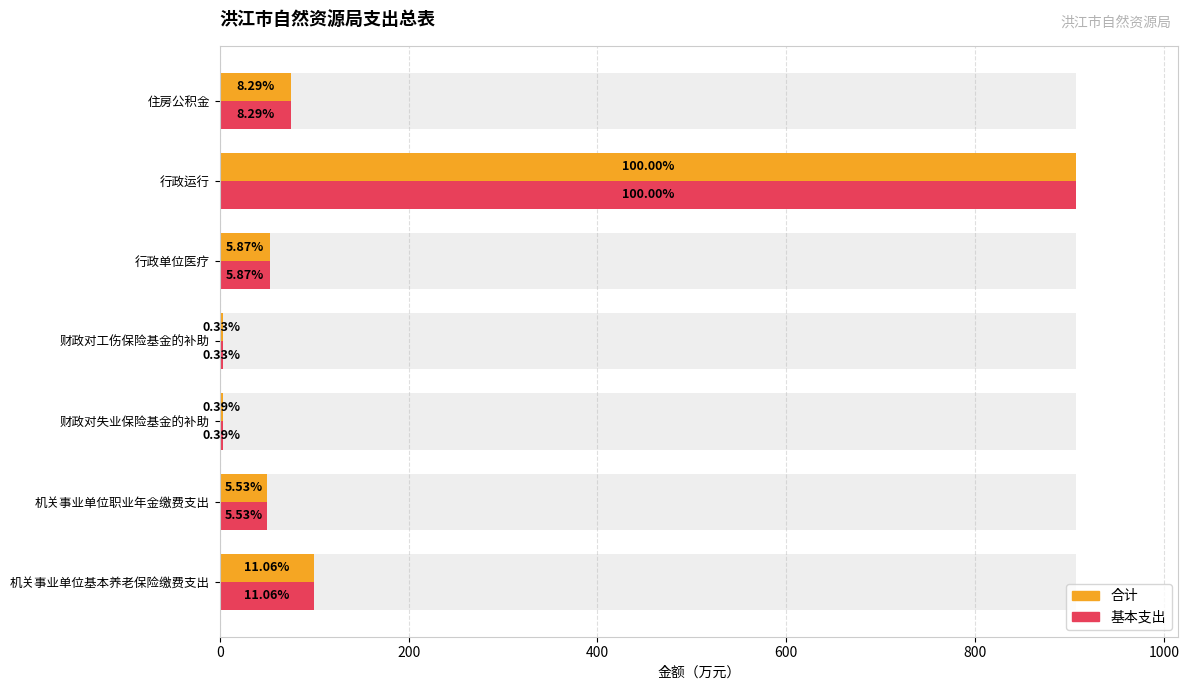

What is the total value across all series at 财政对失业保险基金的补助?

7.1